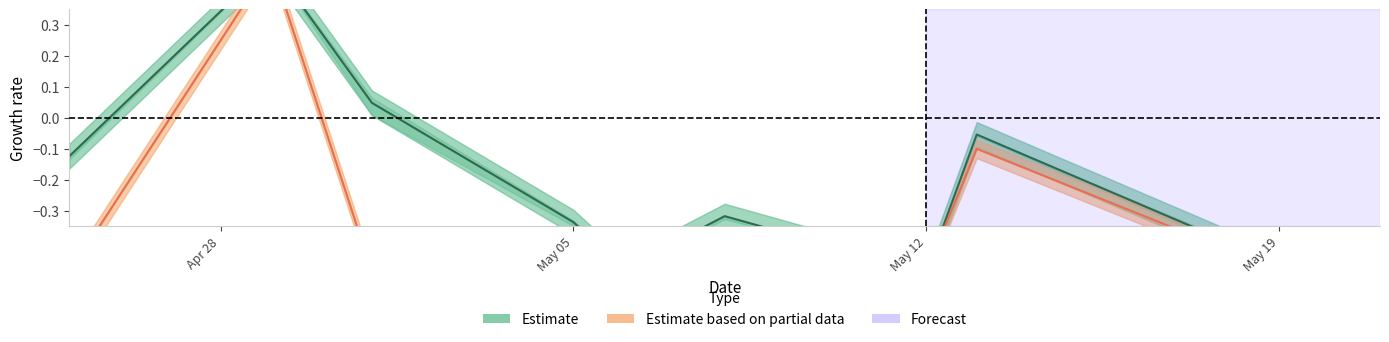

Does the chart have visible grid lines?

No